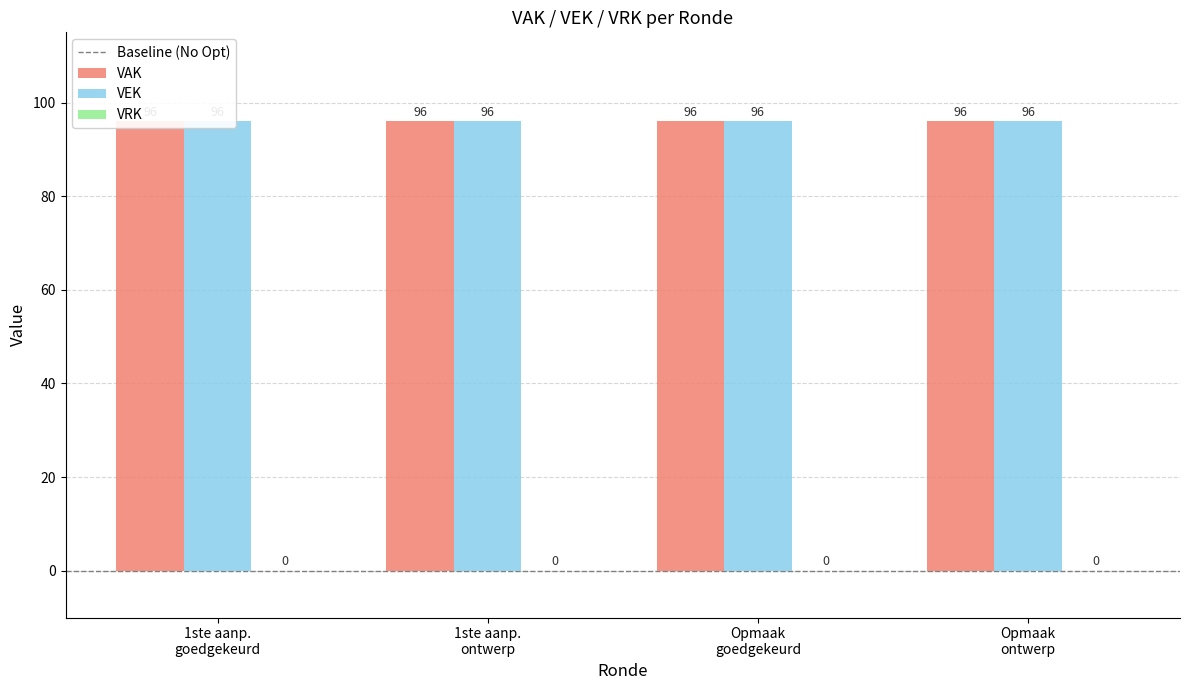

Reading left to right, list all the values displayed in this chart.

VAK: 96	96	96	96
VEK: 96	96	96	96
VRK: 0	0	0	0